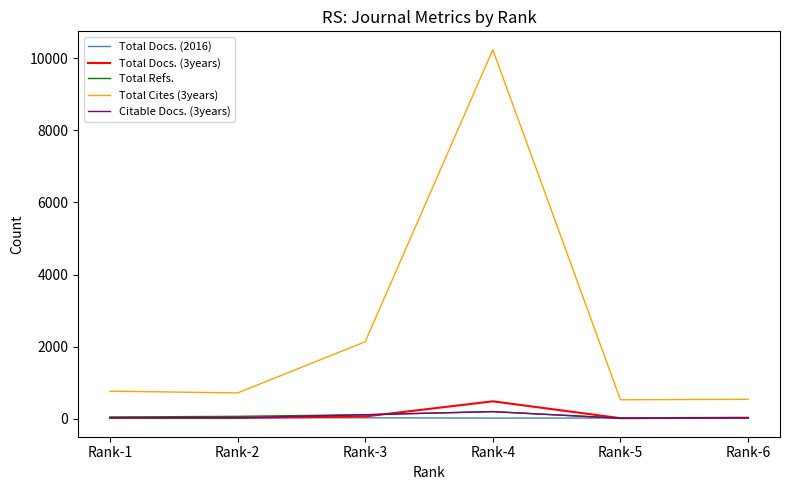

What is the greatest value displayed?

10237